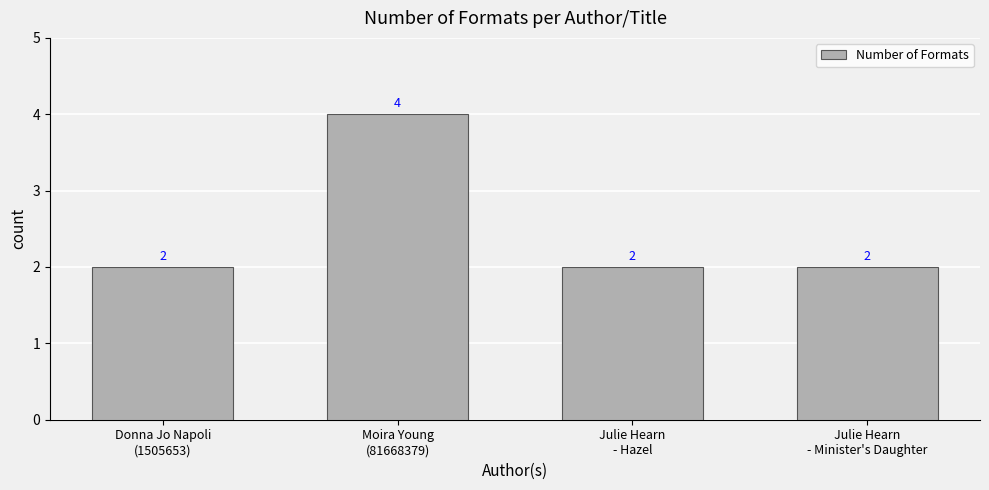

The value at Julie Hearn
- Minister's Daughter is 3. True or false?

False